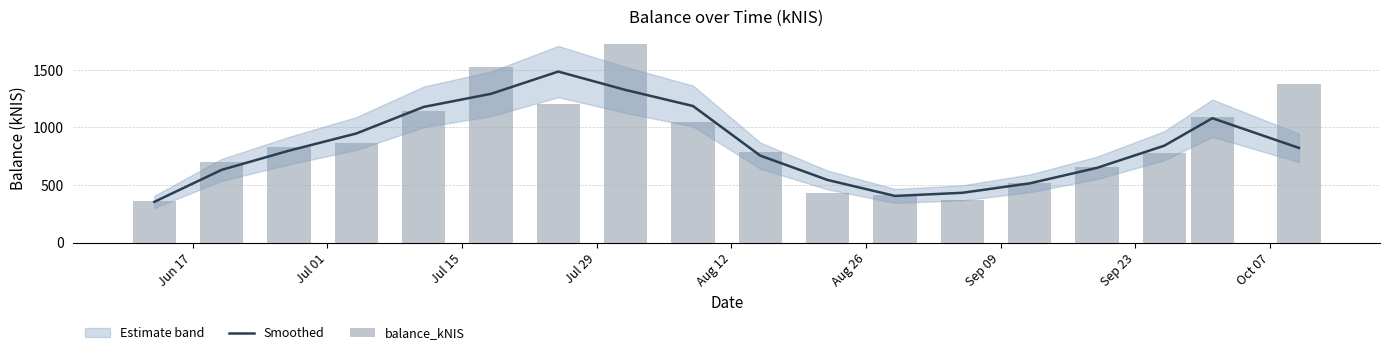

What position from the left is Aug 12?

5